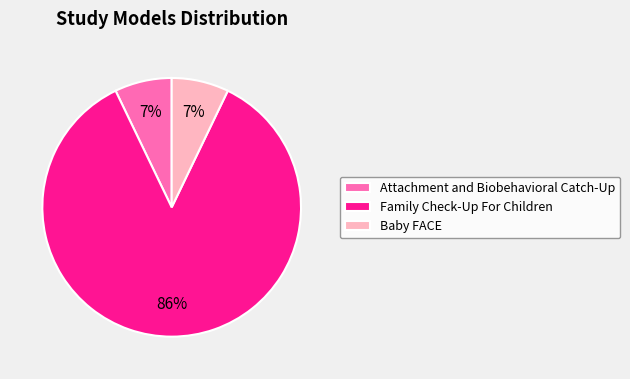

True or false: Family Check-Up For Children accounts for 86% of the total.

True